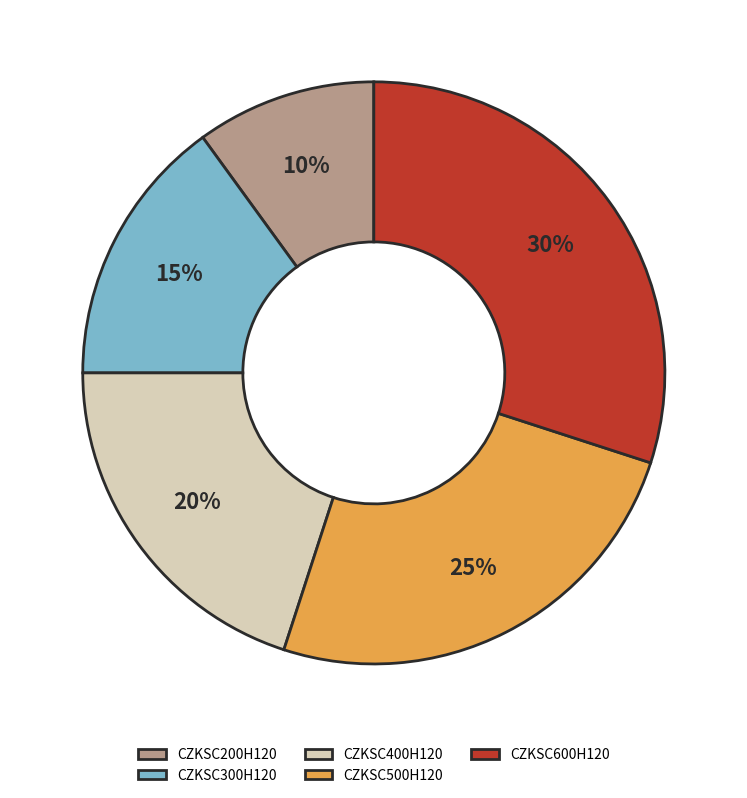

Is the sum of CZKSC400H120 and CZKSC500H120 greater than half?

No